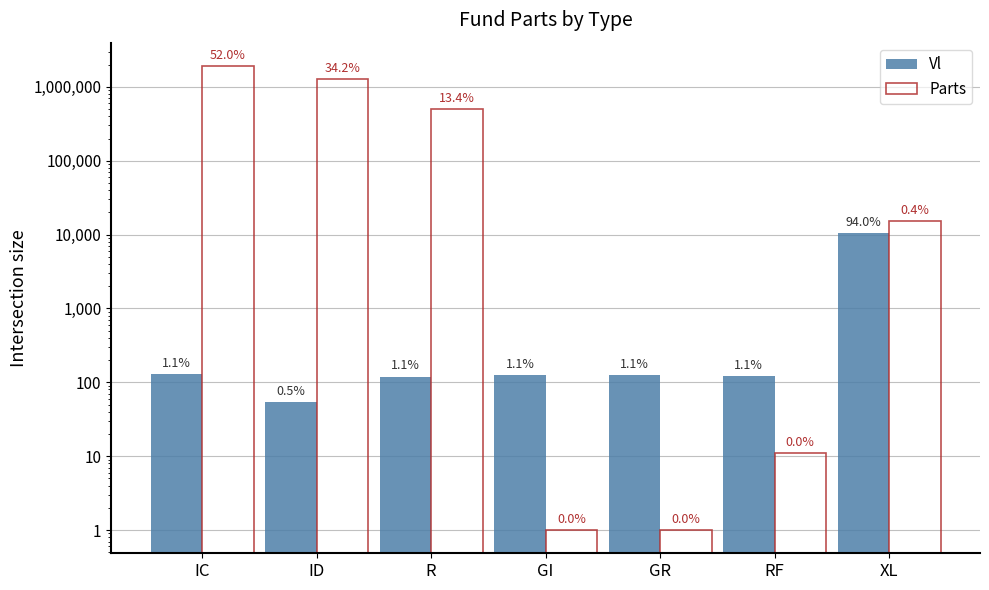

What is the total value across all series at GR?

125.5